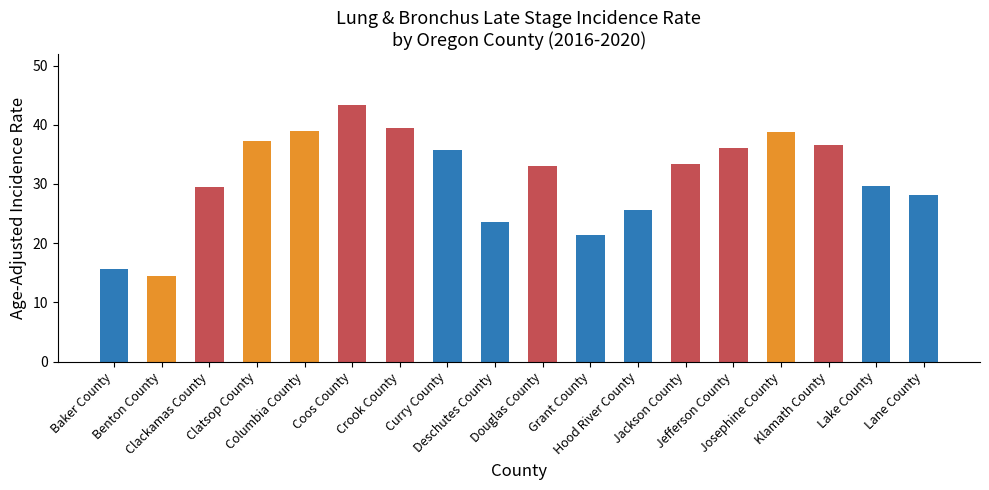

What is the greatest value displayed?

43.3